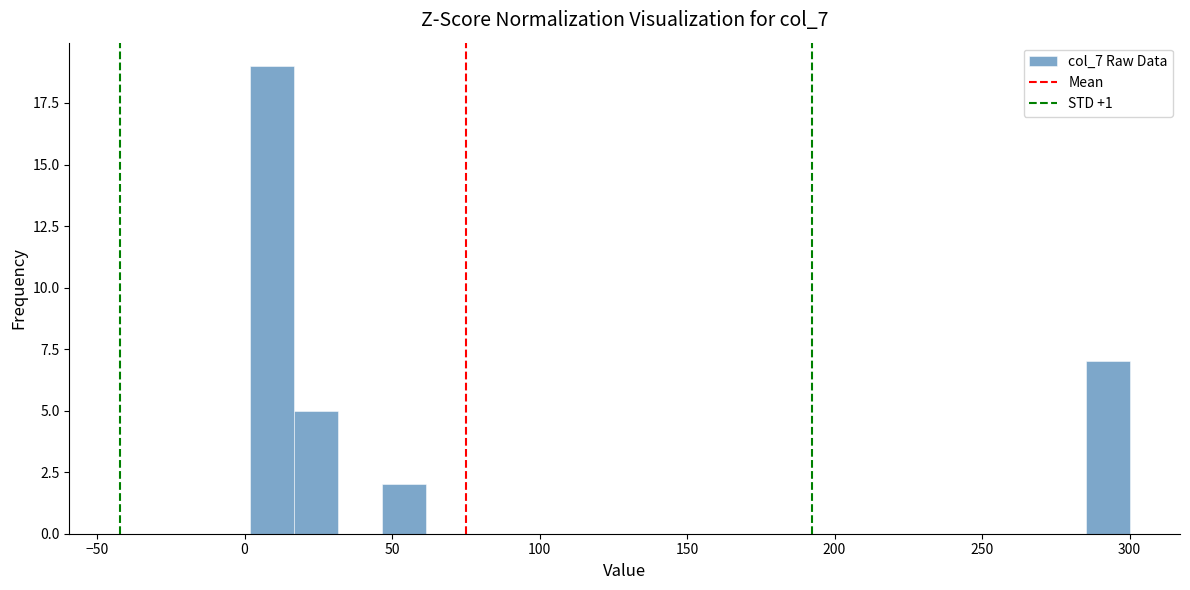

Read against the x-axis, roughly where is the centre of the tallest bar?

10